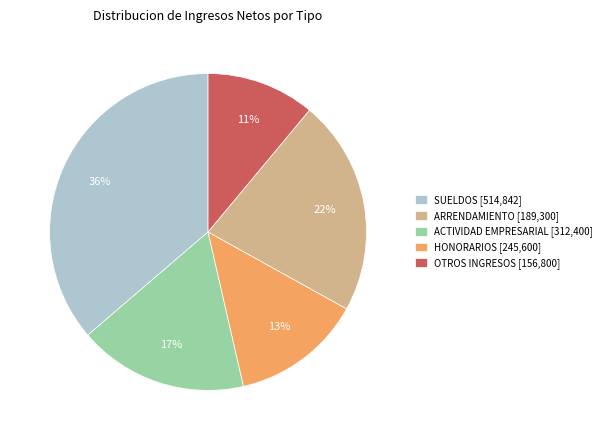

How many slices are in this pie chart?

5